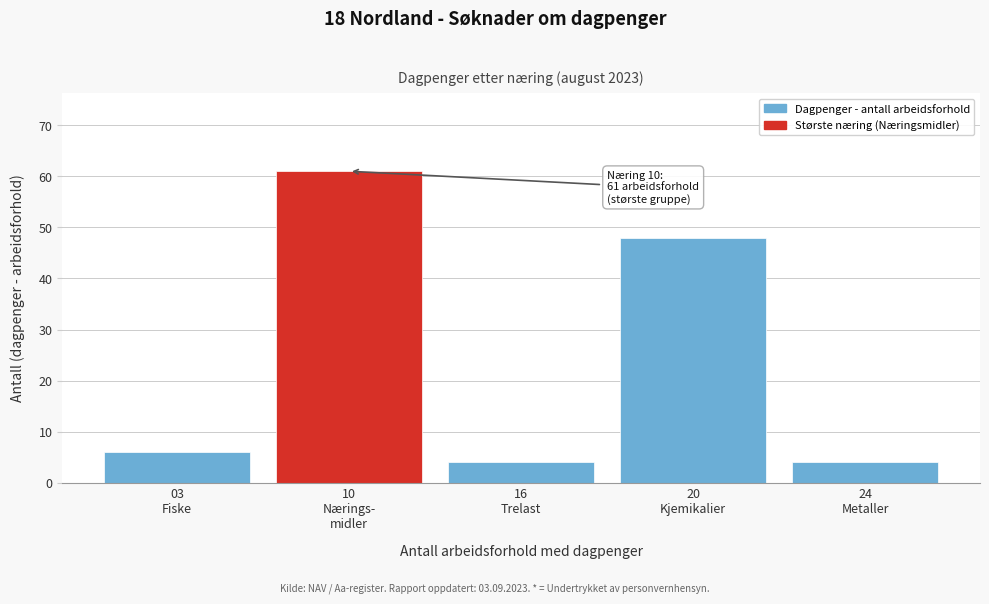

Reading left to right, list all the values displayed in this chart.

6	61	4	48	4